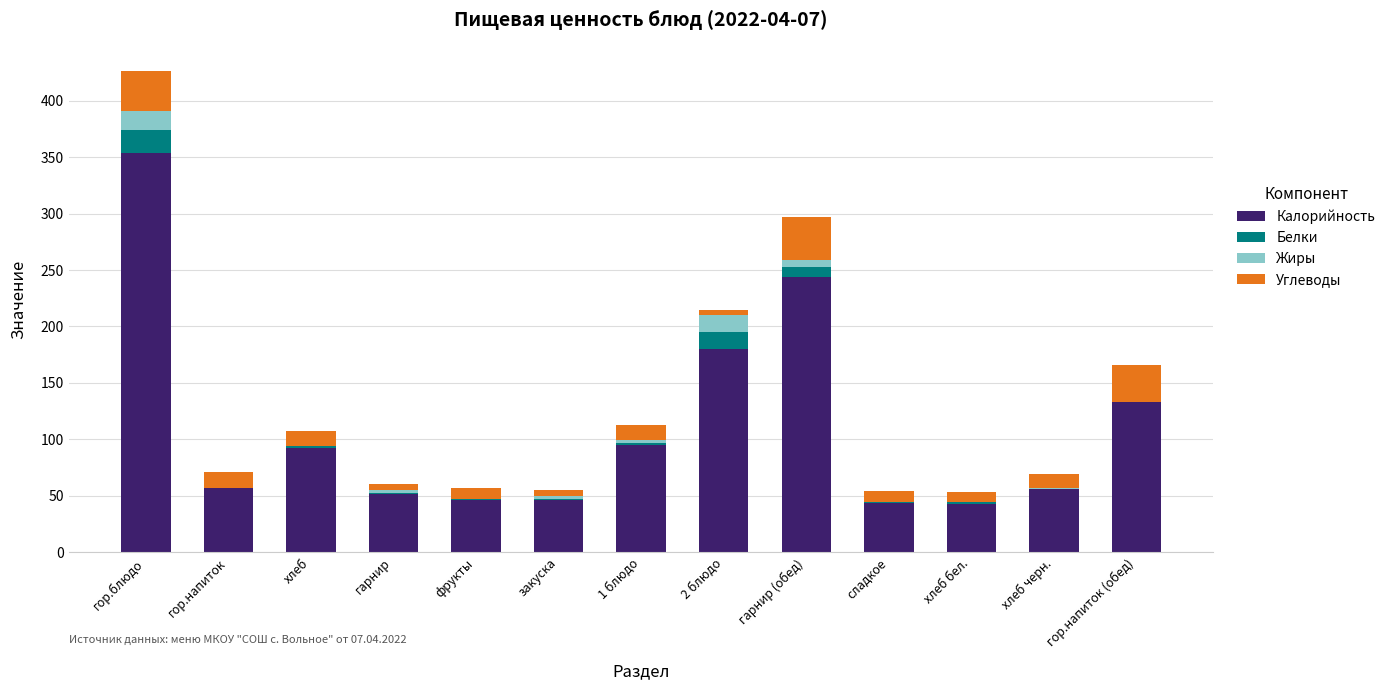

At which category is the sum across all series the highest?

гор.блюдо